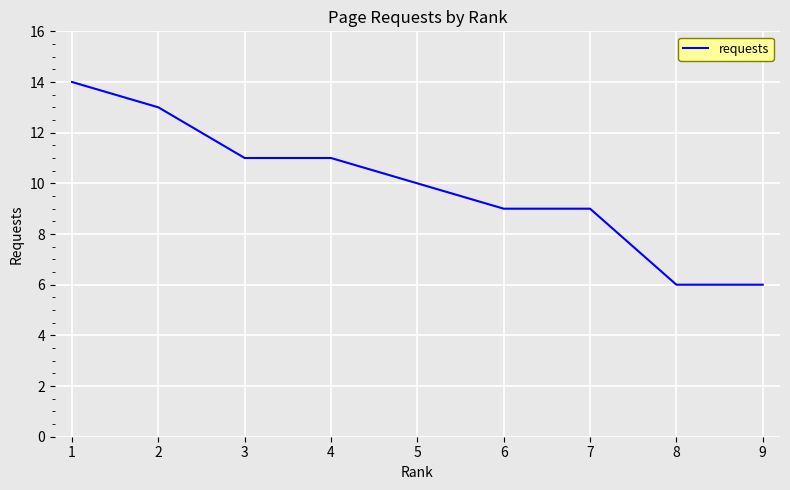

The value at 2 is 13. True or false?

True